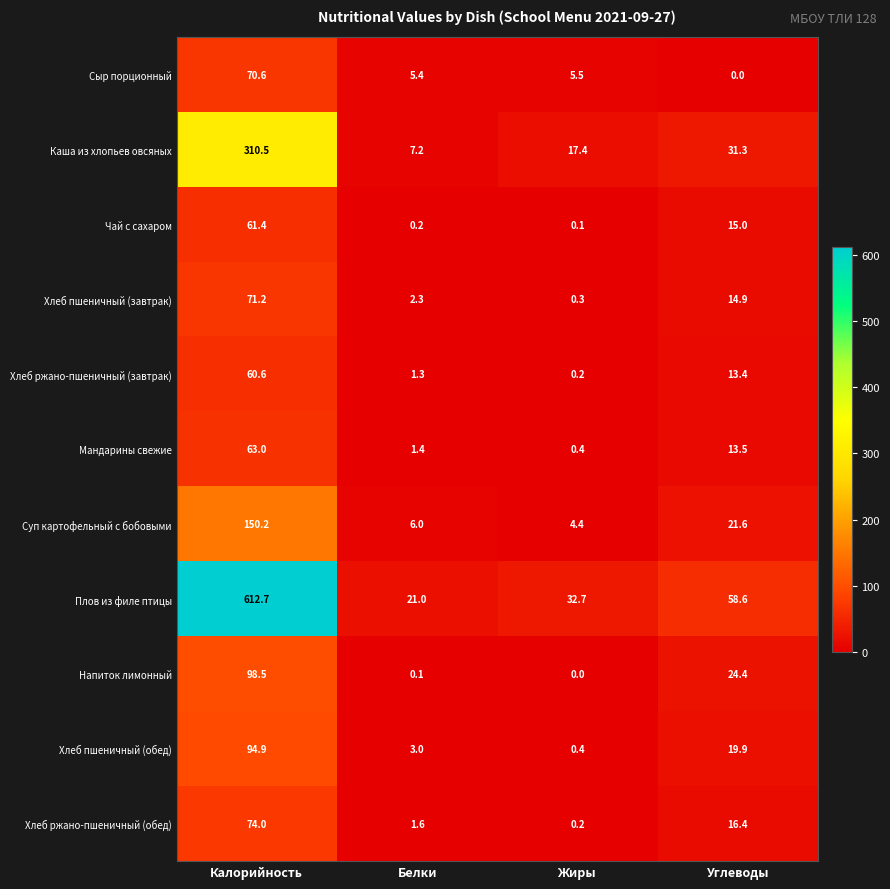

What is the spread (max minus min) of values at Калорийность?

552.1